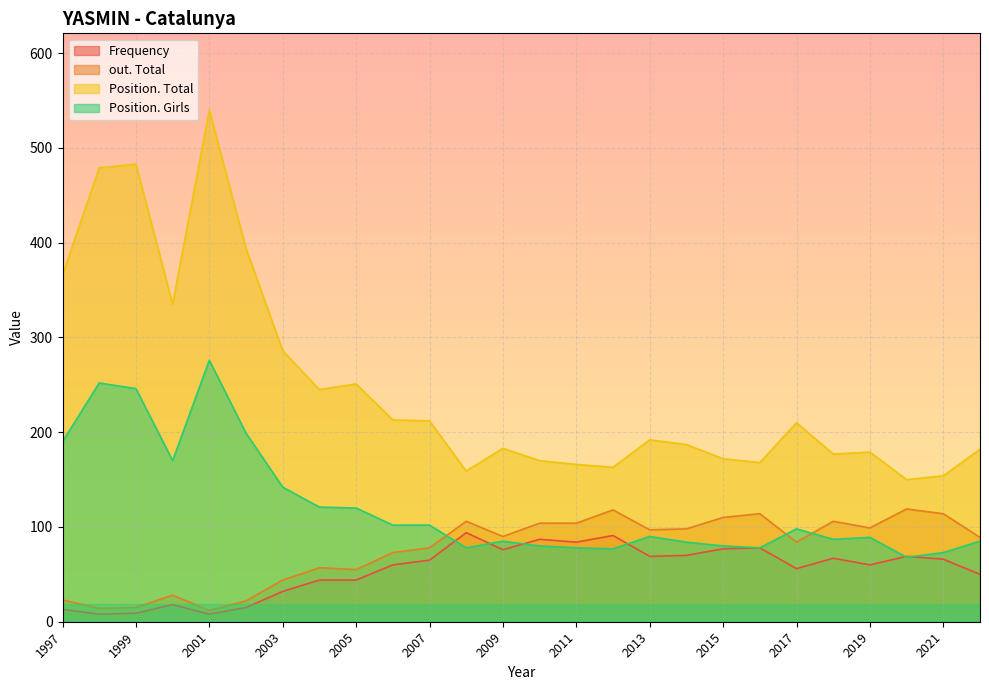

Is the value of Frequency at 2010 greater than the value of Position. Total at 2022?

No